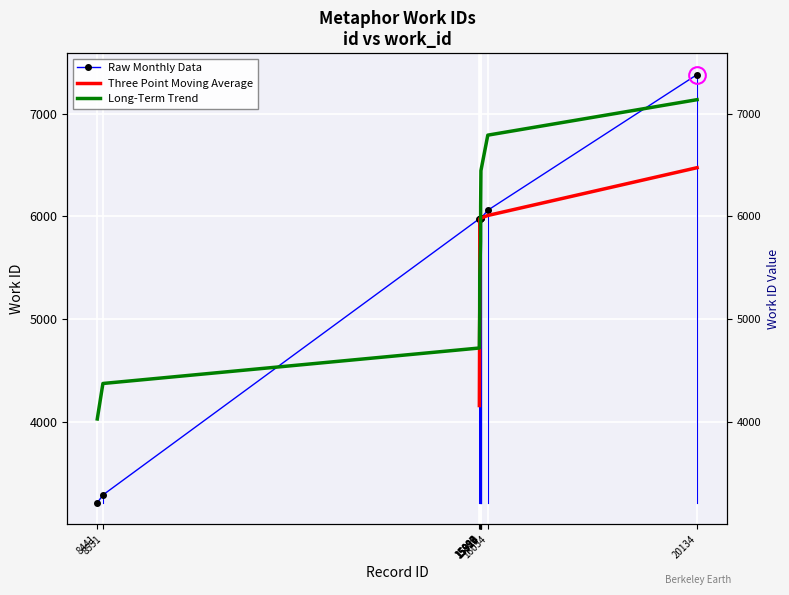

How many categories are shown in the chart?

10